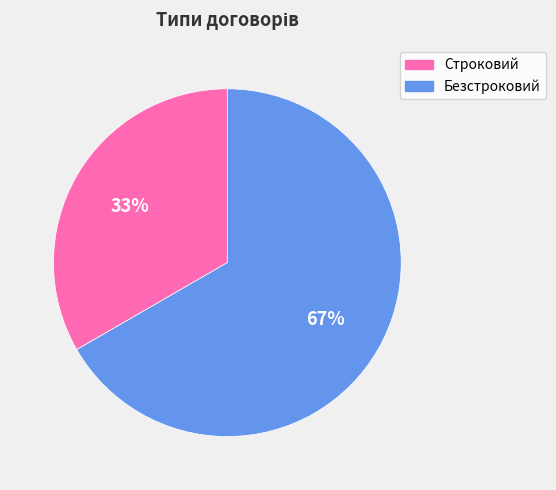

To the nearest percent, what is the average slice percentage?

50%